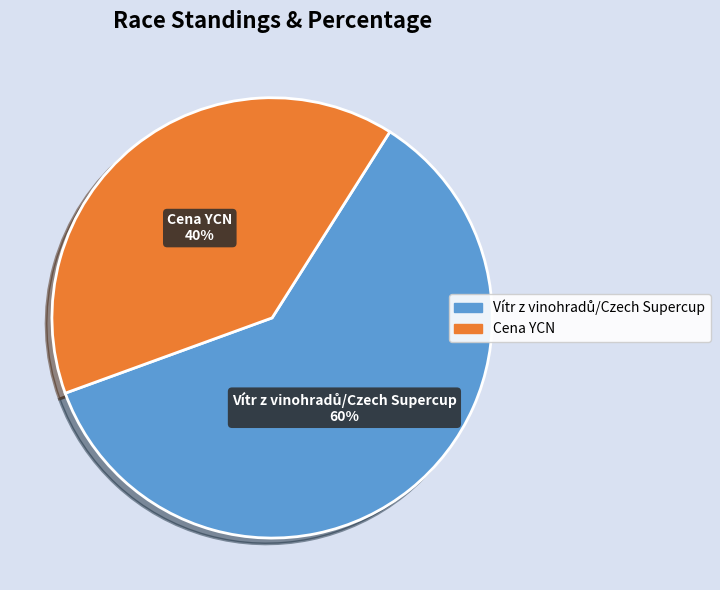

What is the smallest slice in the pie chart?

Cena YCN